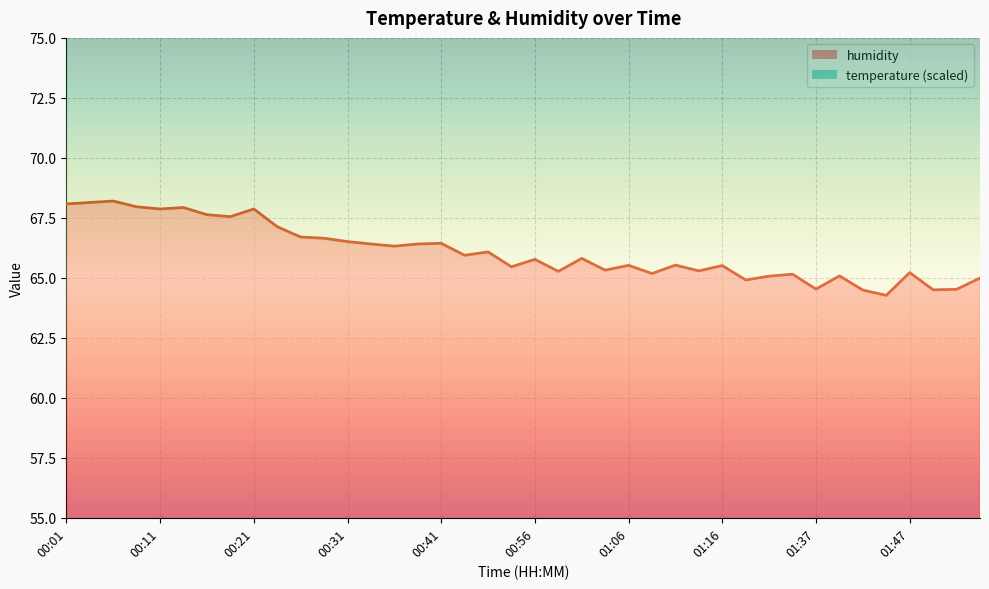

What is the sum of all humidity values?

2643.2